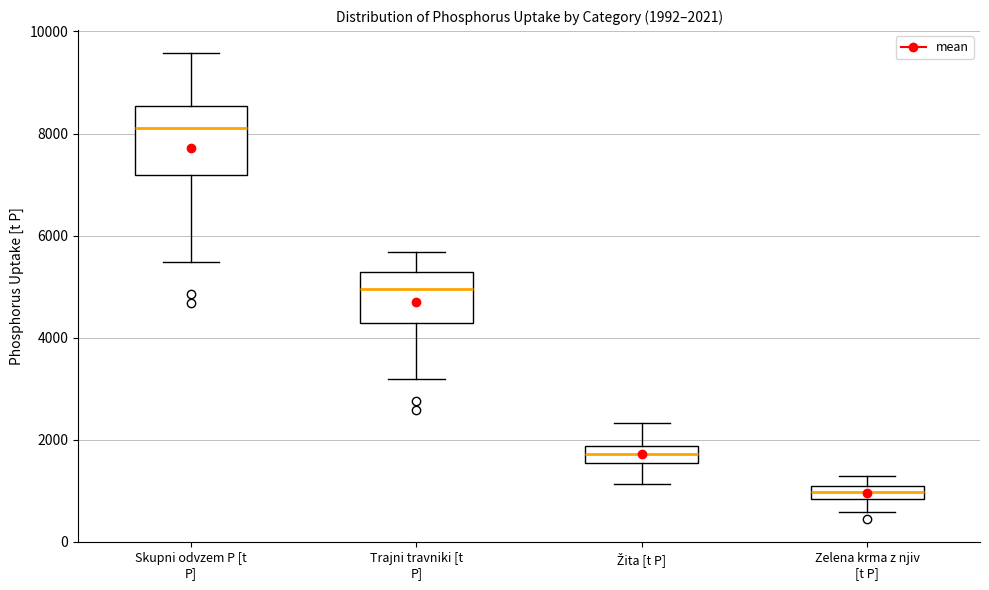

Which box is the tallest, from its lower edge to its upper edge?

Skupni odvzem P [t P]